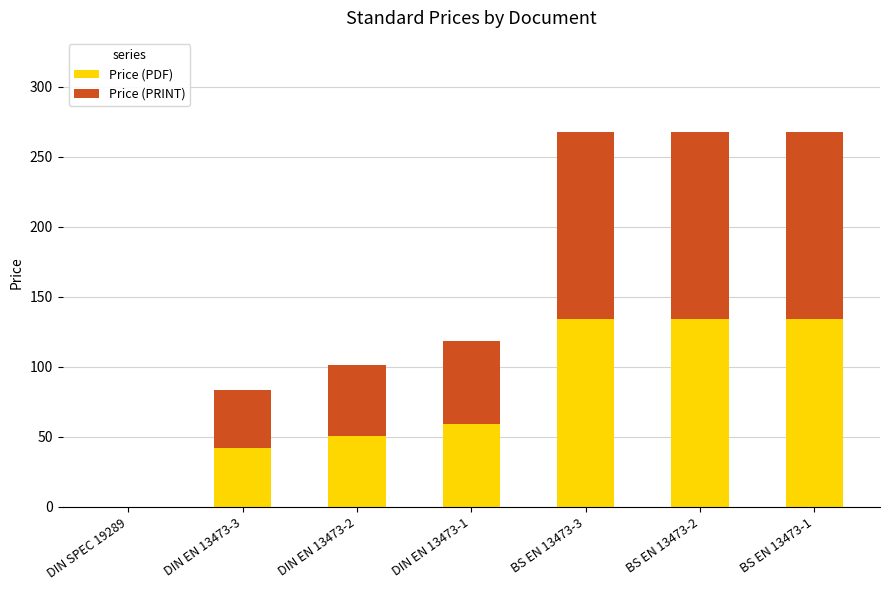

What is the total value across all series at BS EN 13473-3?

268.0